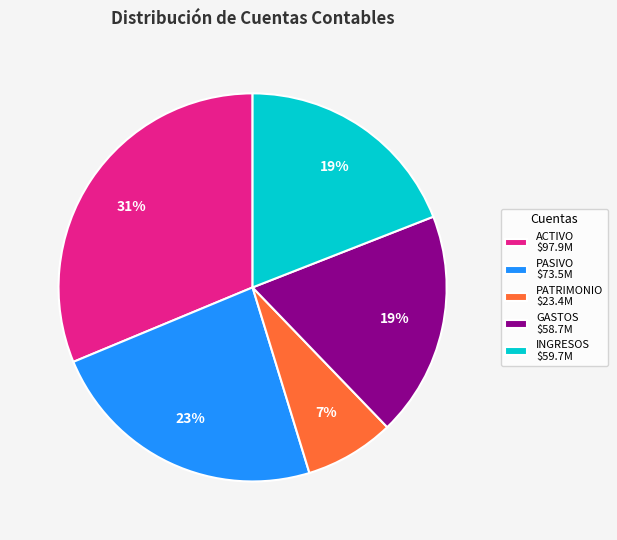

To the nearest percent, what percentage of the pie is GASTOS?

19%